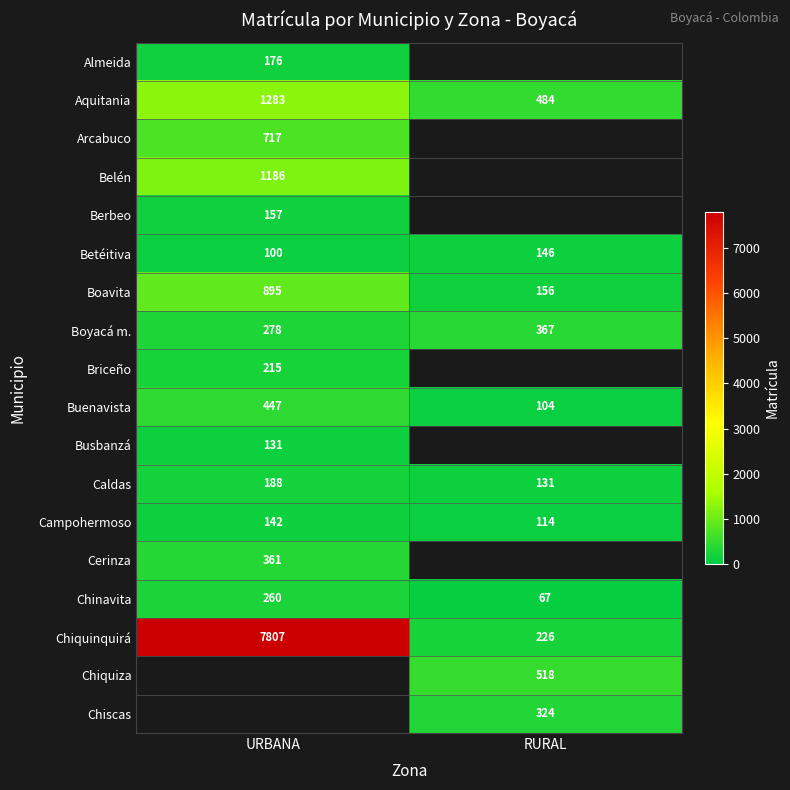

Where is Boyacá m. nearest to the value 322?

URBANA